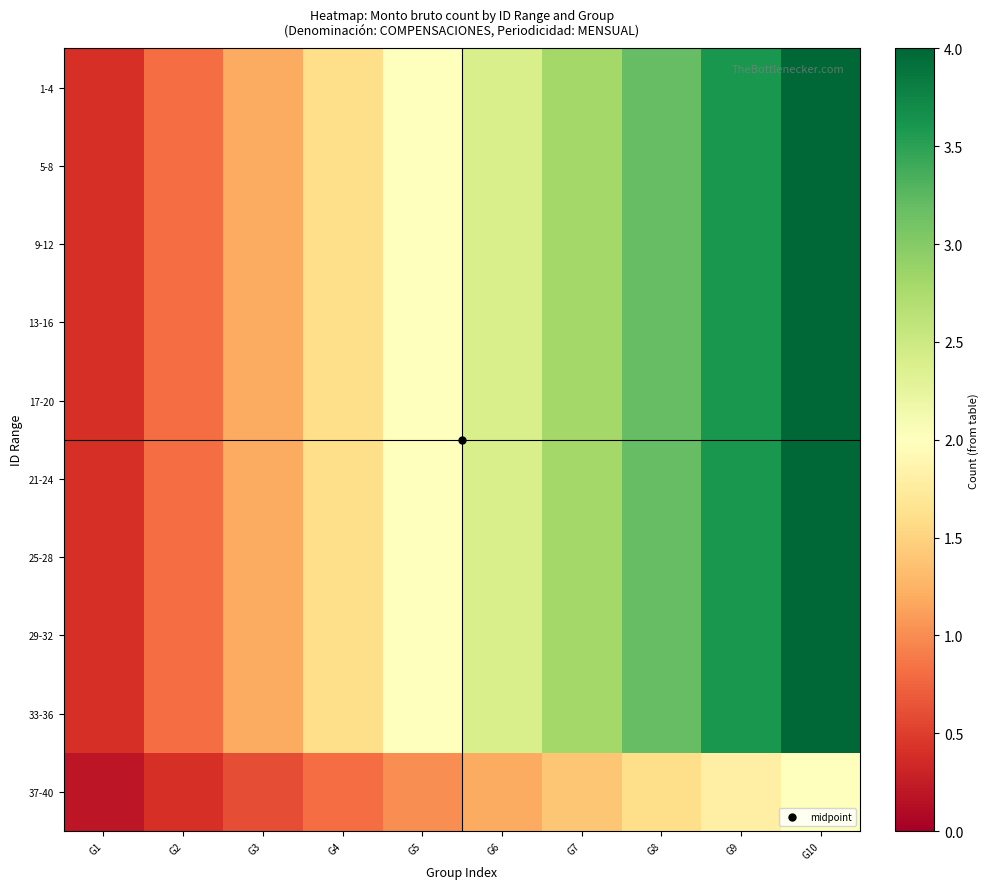

Reading left to right, extract all data points from this chart.

1-4: G1=0.4	G2=0.8	G3=1.2	G4=1.6	G5=2.0	G6=2.4	G7=2.8	G8=3.2	G9=3.6	G10=4.0
5-8: G1=0.4	G2=0.8	G3=1.2	G4=1.6	G5=2.0	G6=2.4	G7=2.8	G8=3.2	G9=3.6	G10=4.0
9-12: G1=0.4	G2=0.8	G3=1.2	G4=1.6	G5=2.0	G6=2.4	G7=2.8	G8=3.2	G9=3.6	G10=4.0
13-16: G1=0.4	G2=0.8	G3=1.2	G4=1.6	G5=2.0	G6=2.4	G7=2.8	G8=3.2	G9=3.6	G10=4.0
17-20: G1=0.4	G2=0.8	G3=1.2	G4=1.6	G5=2.0	G6=2.4	G7=2.8	G8=3.2	G9=3.6	G10=4.0
21-24: G1=0.4	G2=0.8	G3=1.2	G4=1.6	G5=2.0	G6=2.4	G7=2.8	G8=3.2	G9=3.6	G10=4.0
25-28: G1=0.4	G2=0.8	G3=1.2	G4=1.6	G5=2.0	G6=2.4	G7=2.8	G8=3.2	G9=3.6	G10=4.0
29-32: G1=0.4	G2=0.8	G3=1.2	G4=1.6	G5=2.0	G6=2.4	G7=2.8	G8=3.2	G9=3.6	G10=4.0
33-36: G1=0.4	G2=0.8	G3=1.2	G4=1.6	G5=2.0	G6=2.4	G7=2.8	G8=3.2	G9=3.6	G10=4.0
37-40: G1=0.2	G2=0.4	G3=0.6	G4=0.8	G5=1.0	G6=1.2	G7=1.4	G8=1.6	G9=1.8	G10=2.0